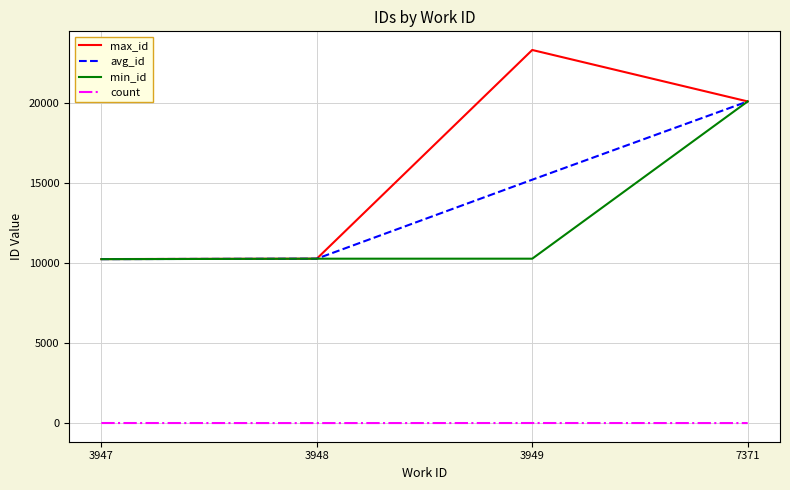

Which series has the largest range (max minus min)?

max_id